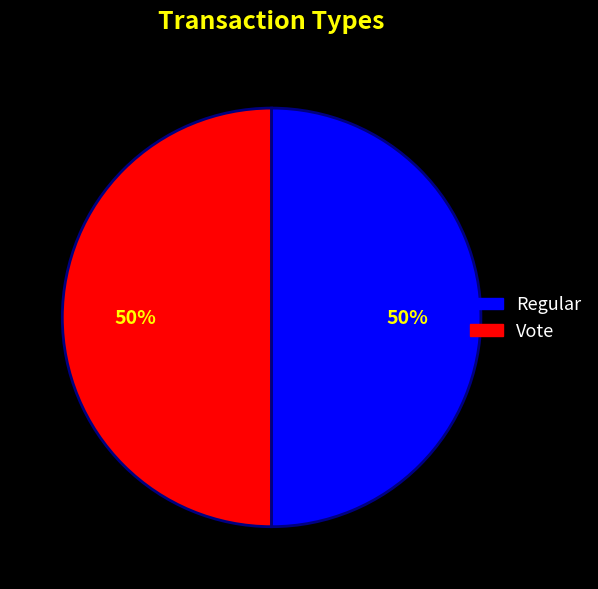

To the nearest percent, what is the average slice percentage?

50%